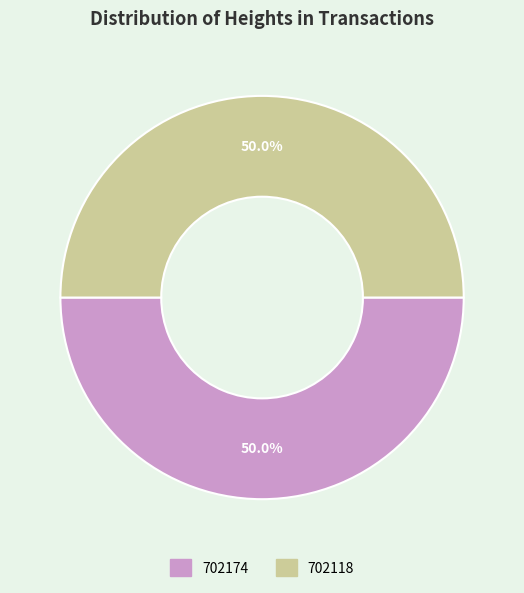

How many slices are in this pie chart?

2